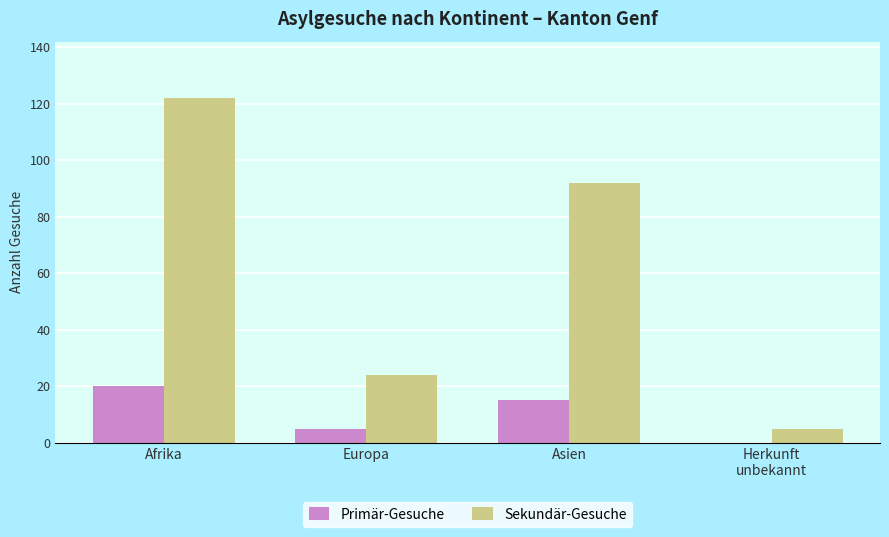

What is the highest value of the Primär-Gesuche series?

20